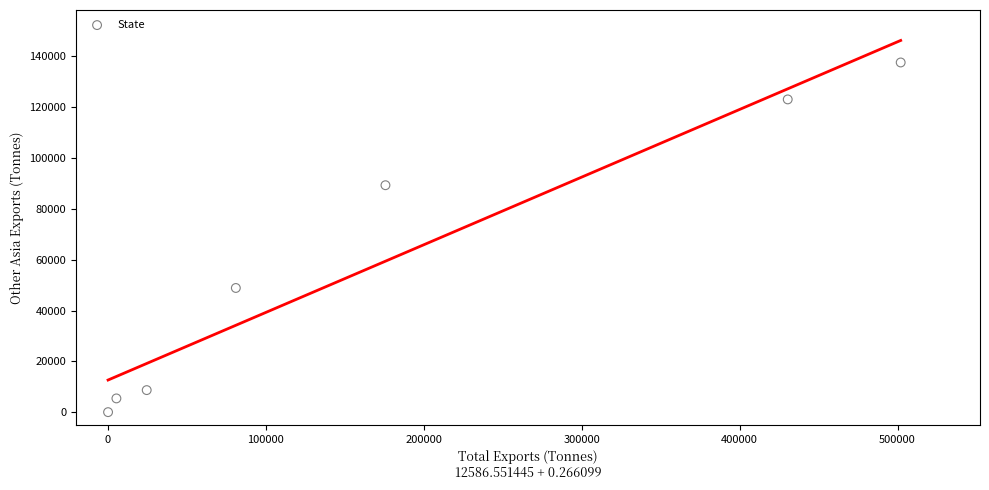

What is the average Y value?

58972